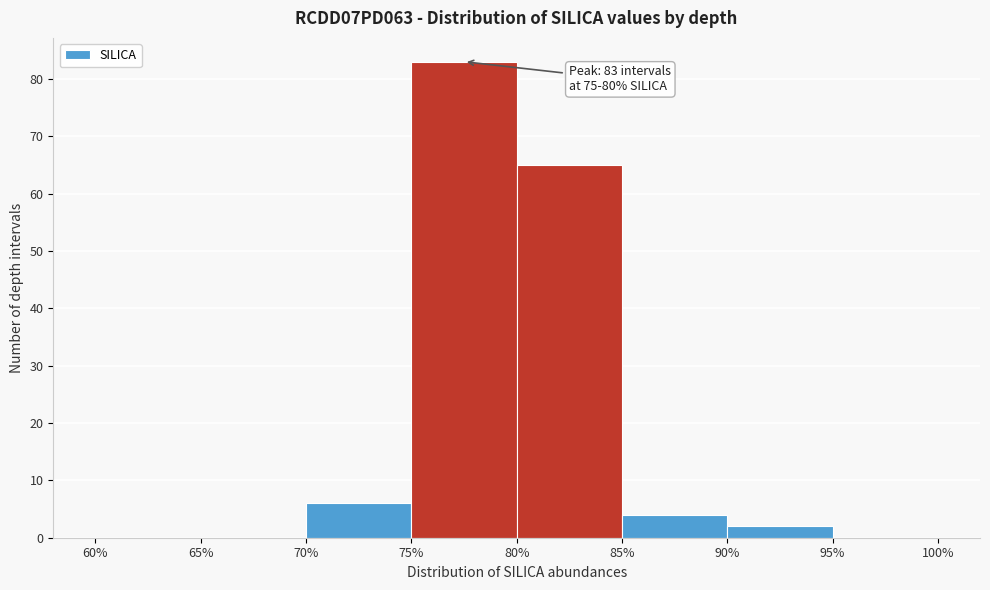

Over which range of the x-axis is the bar tallest?

75% to 80%